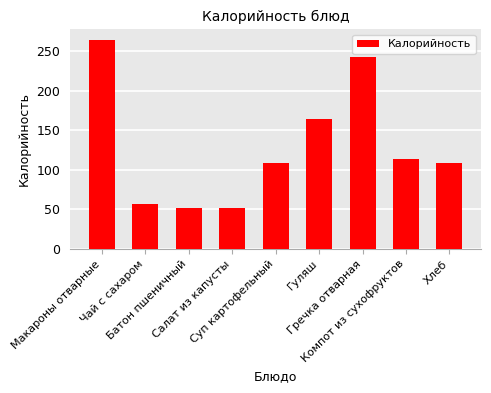

What is the label of the 3rd bar from the left?

Батон пшеничный